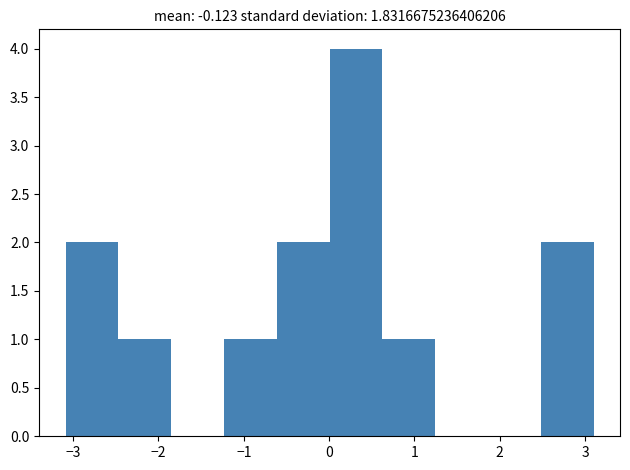

What is the height of the bar covering 0.6 to 1.2 on the x-axis? Neither the bar edges nor the heights are printed on the chart, so give them approximately, as read against the axes.

1